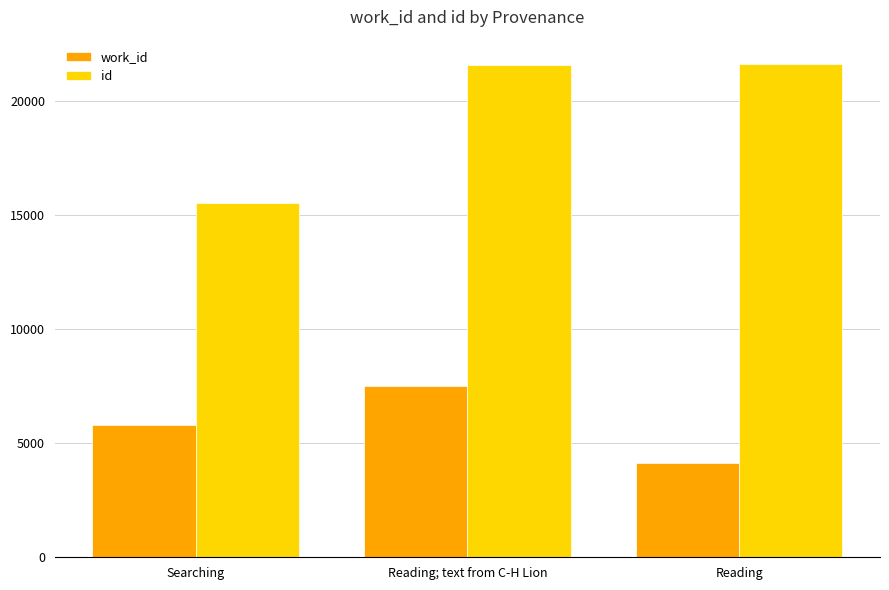

True or false: work_id has a value of 5813 at Searching.

True